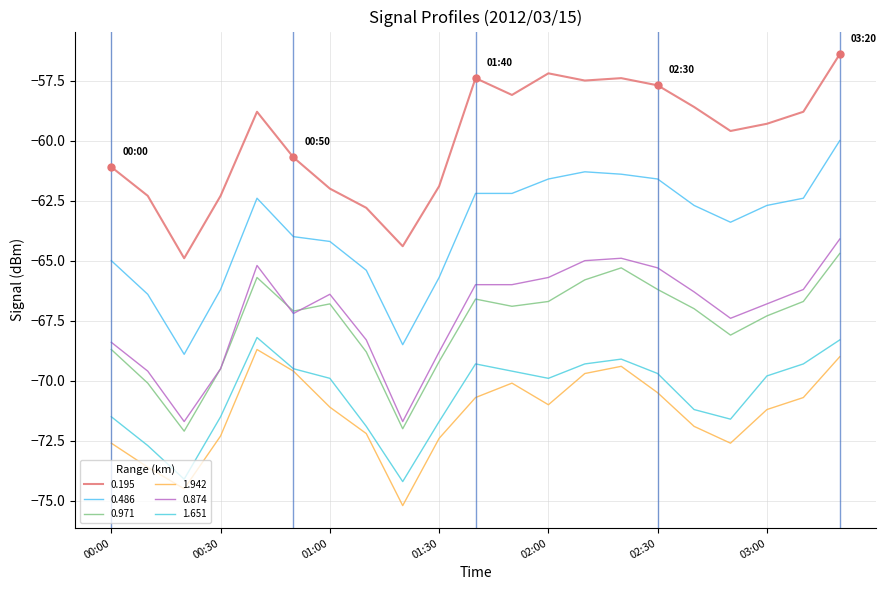

Does the chart have visible grid lines?

Yes